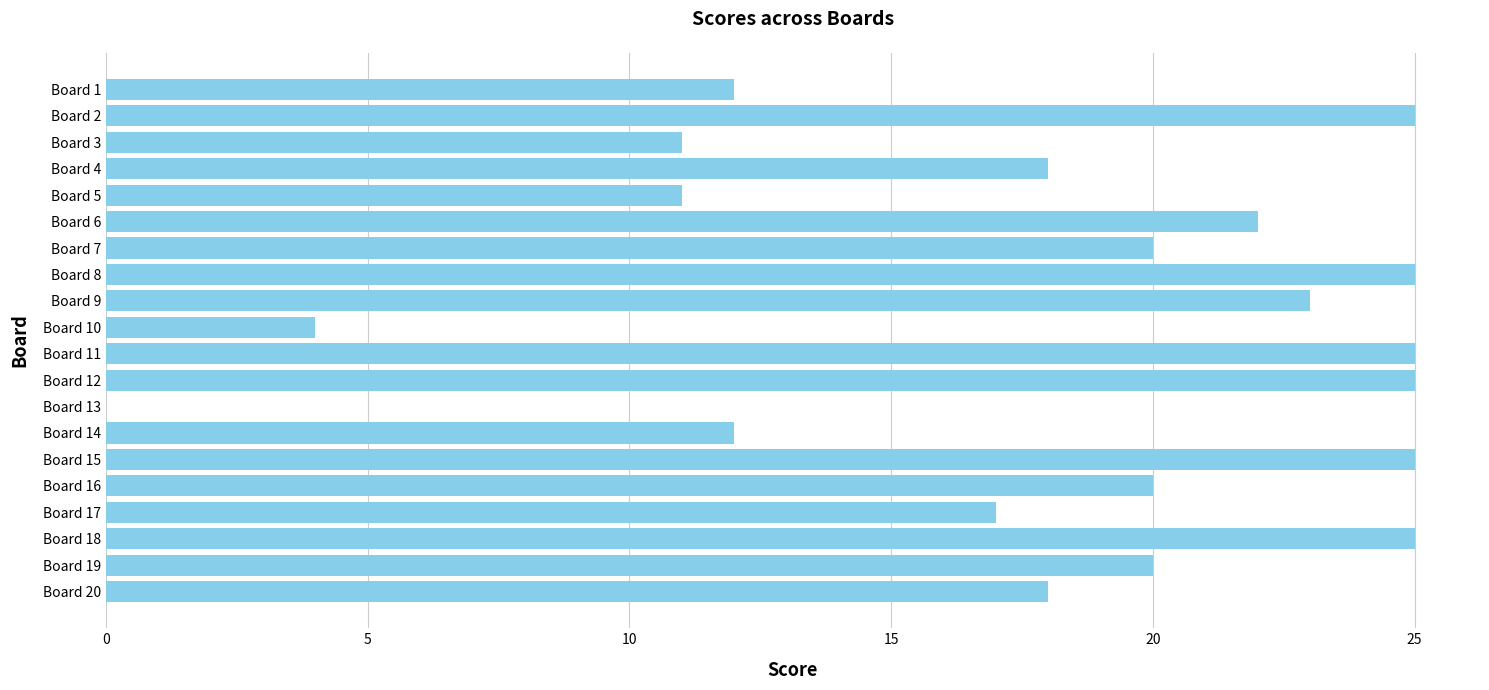

Between Board 2 and Board 19, which is larger?

Board 2